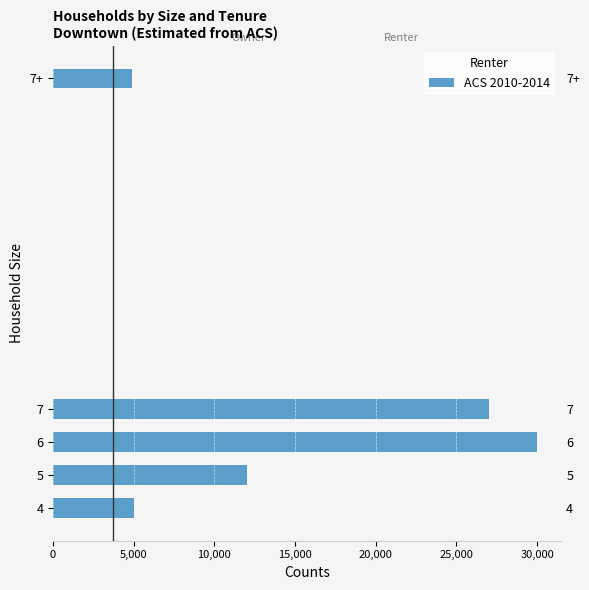

What is the sum of all values?

82600